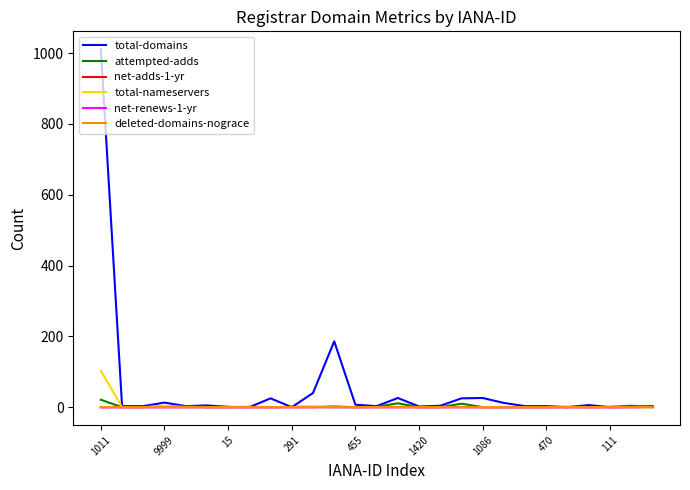

What is the greatest value displayed?

1011